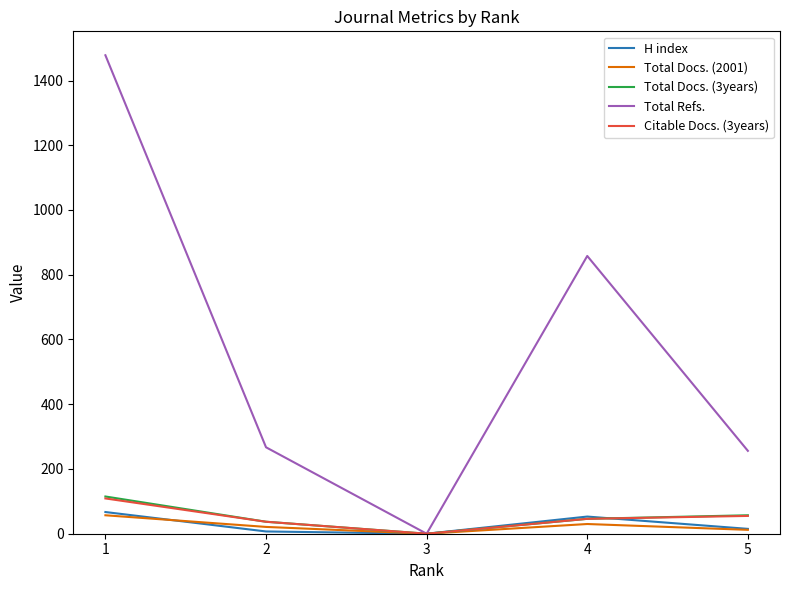

Which series changed the most between 1 and 4?

Total Refs.